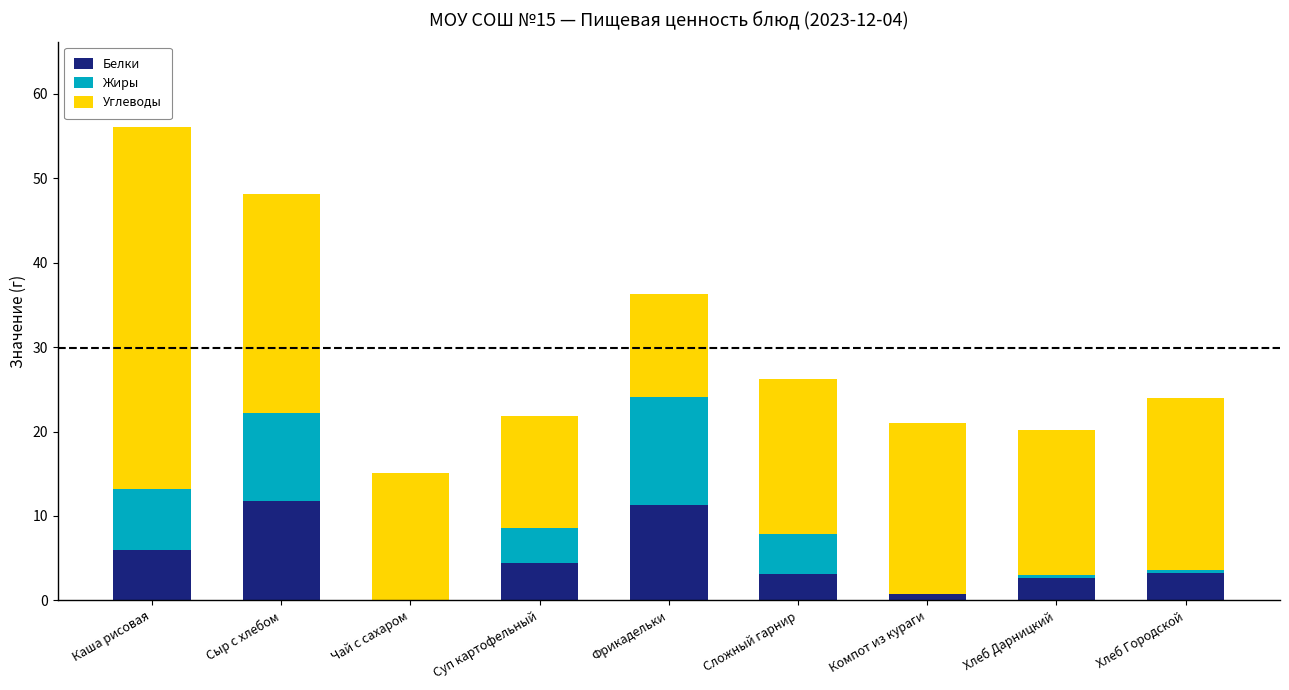

What is the maximum value for Белки?

11.8